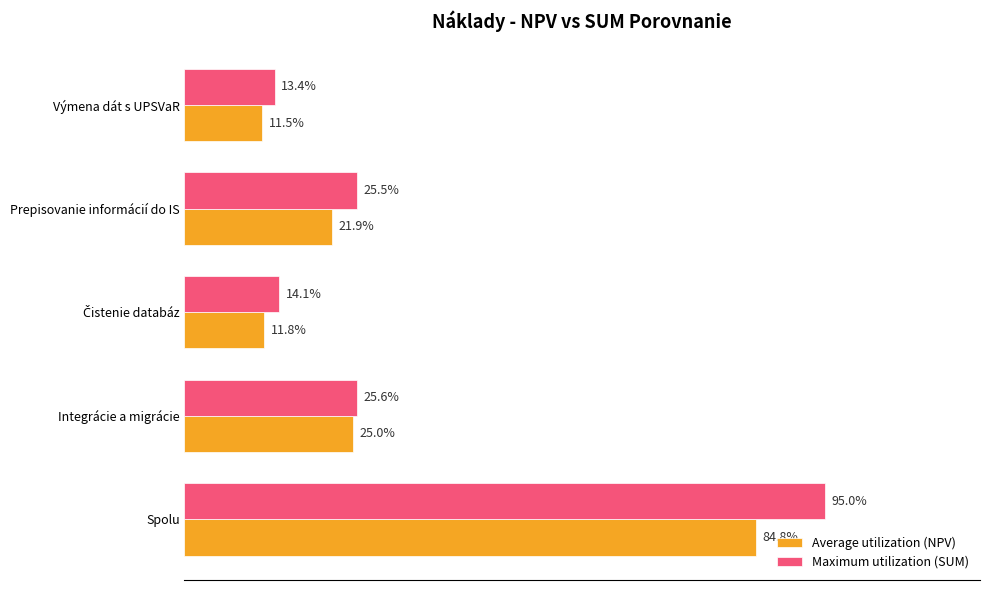

Rank the series by their average value, from lowest to highest.

Average utilization (NPV), Maximum utilization (SUM)